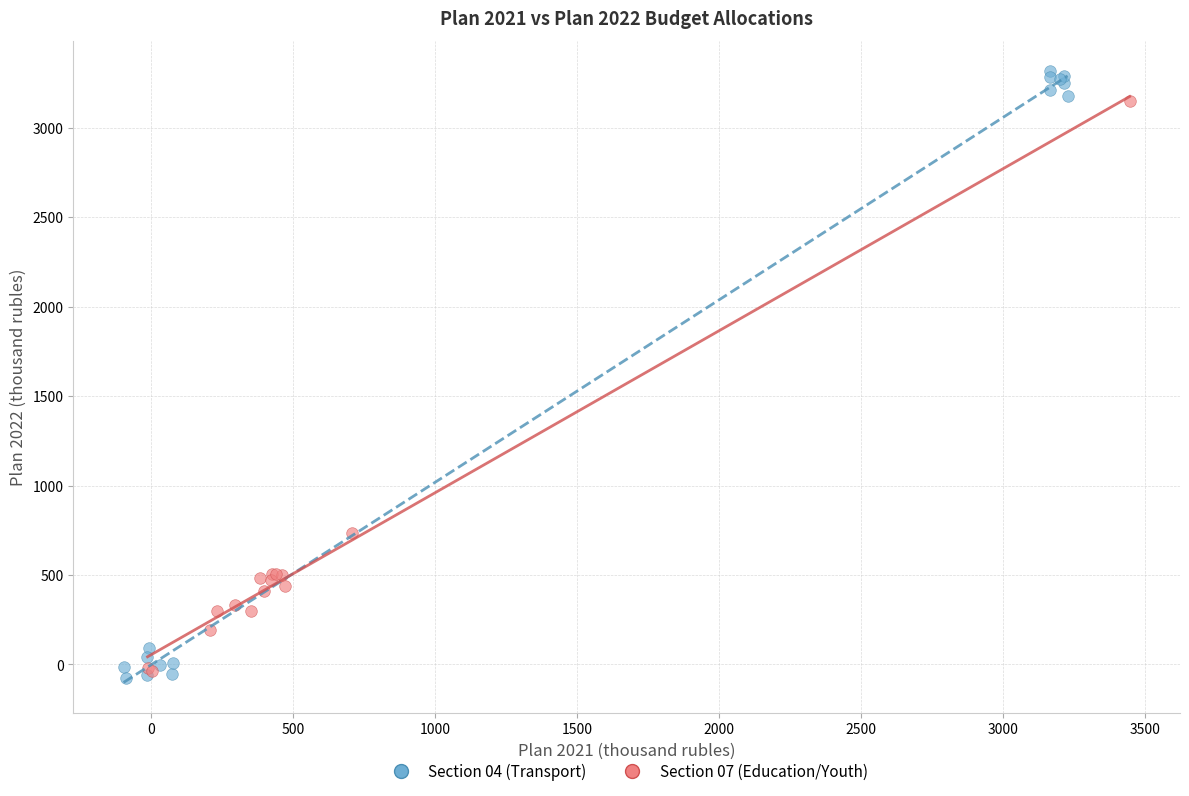

Which series has the widest spread of Y values?

Section 04 (Transport)